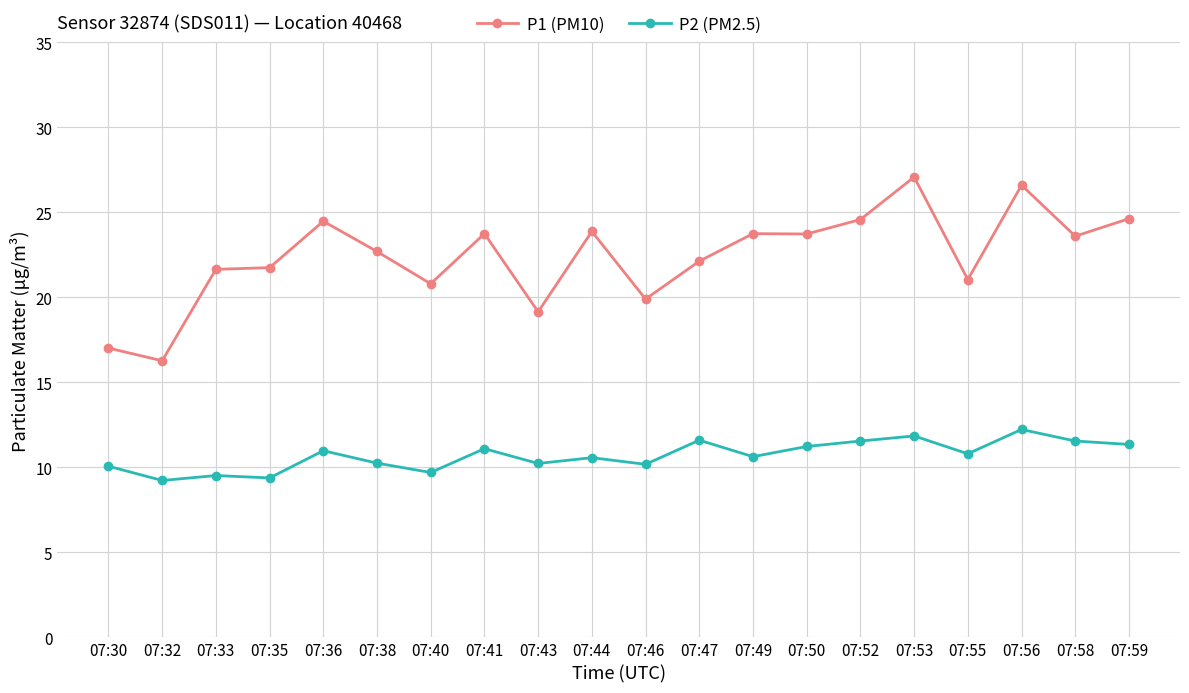

What is the difference between the second highest and minimum values in the P2 (PM2.5) series?

2.6